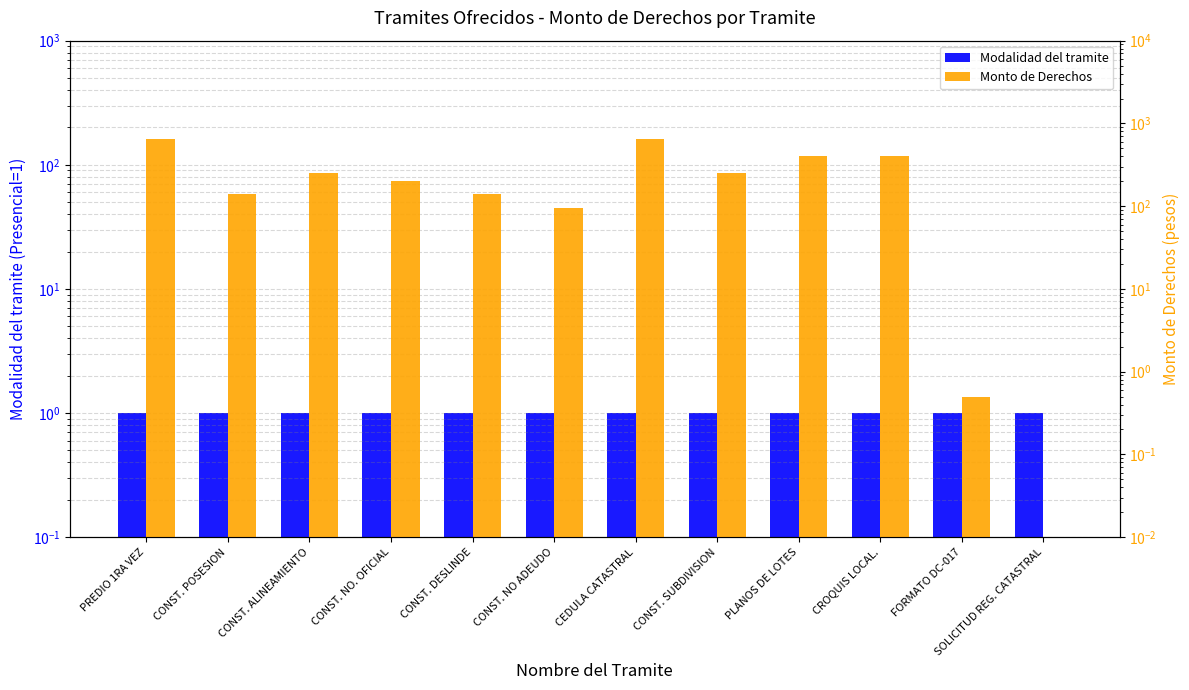

How many series are shown in this chart?

2